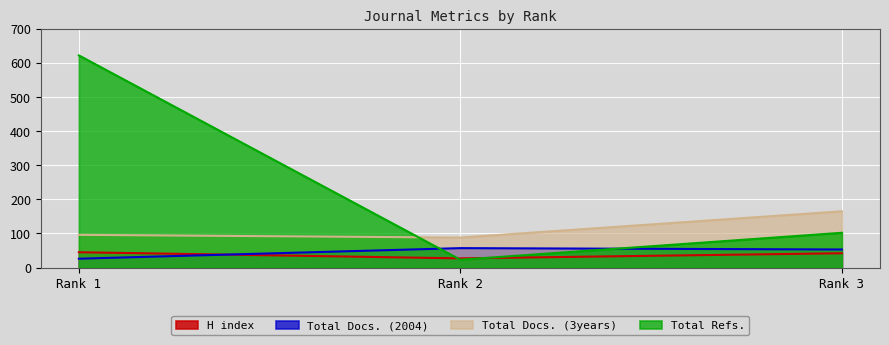

Between Rank 1 and Rank 2, which is larger?

Rank 1